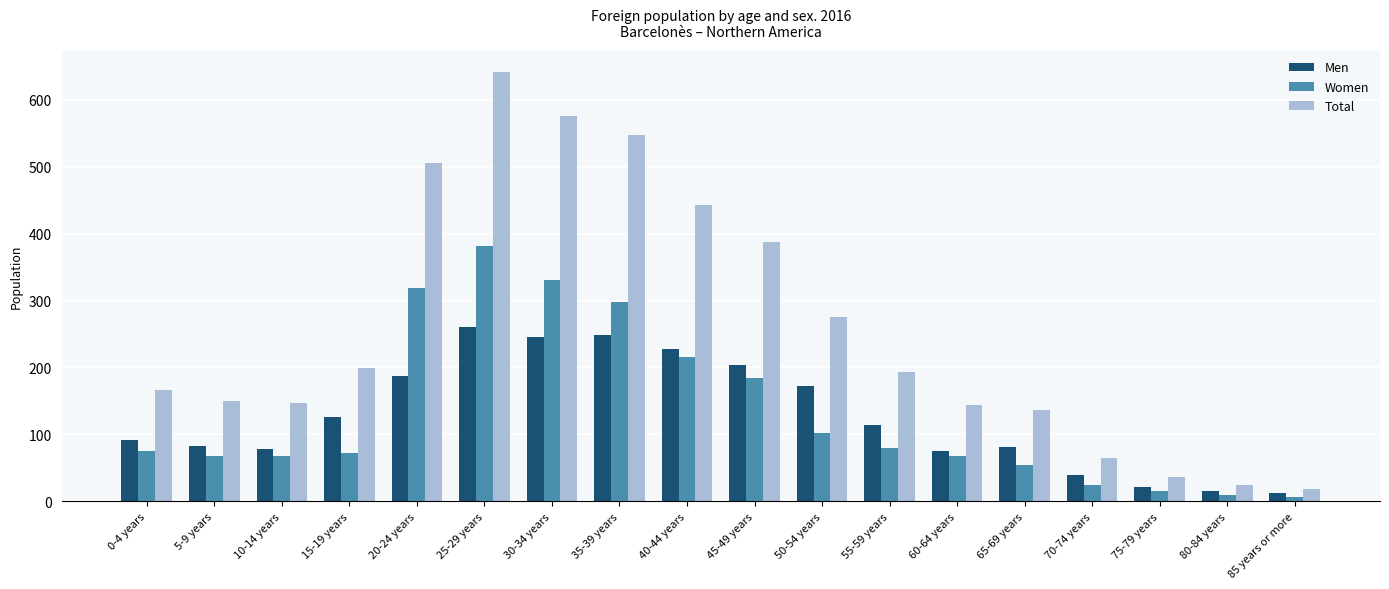

What are all the series names shown in the legend?

Men, Women, Total